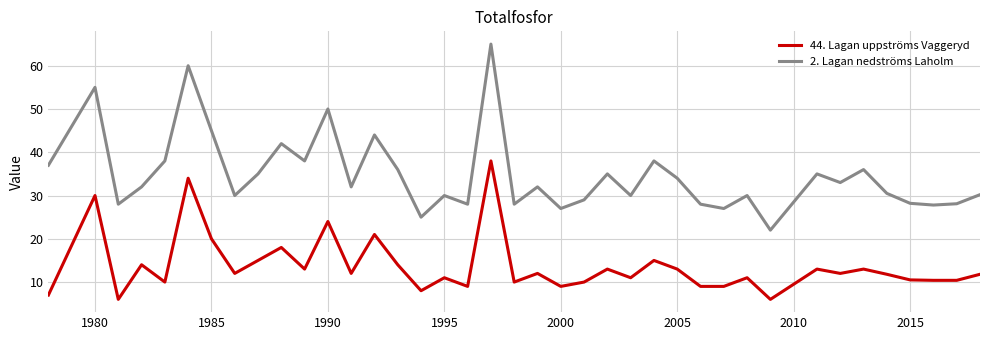

Rank the series by their maximum value, from highest to lowest.

2. Lagan nedströms Laholm, 44. Lagan uppströms Vaggeryd